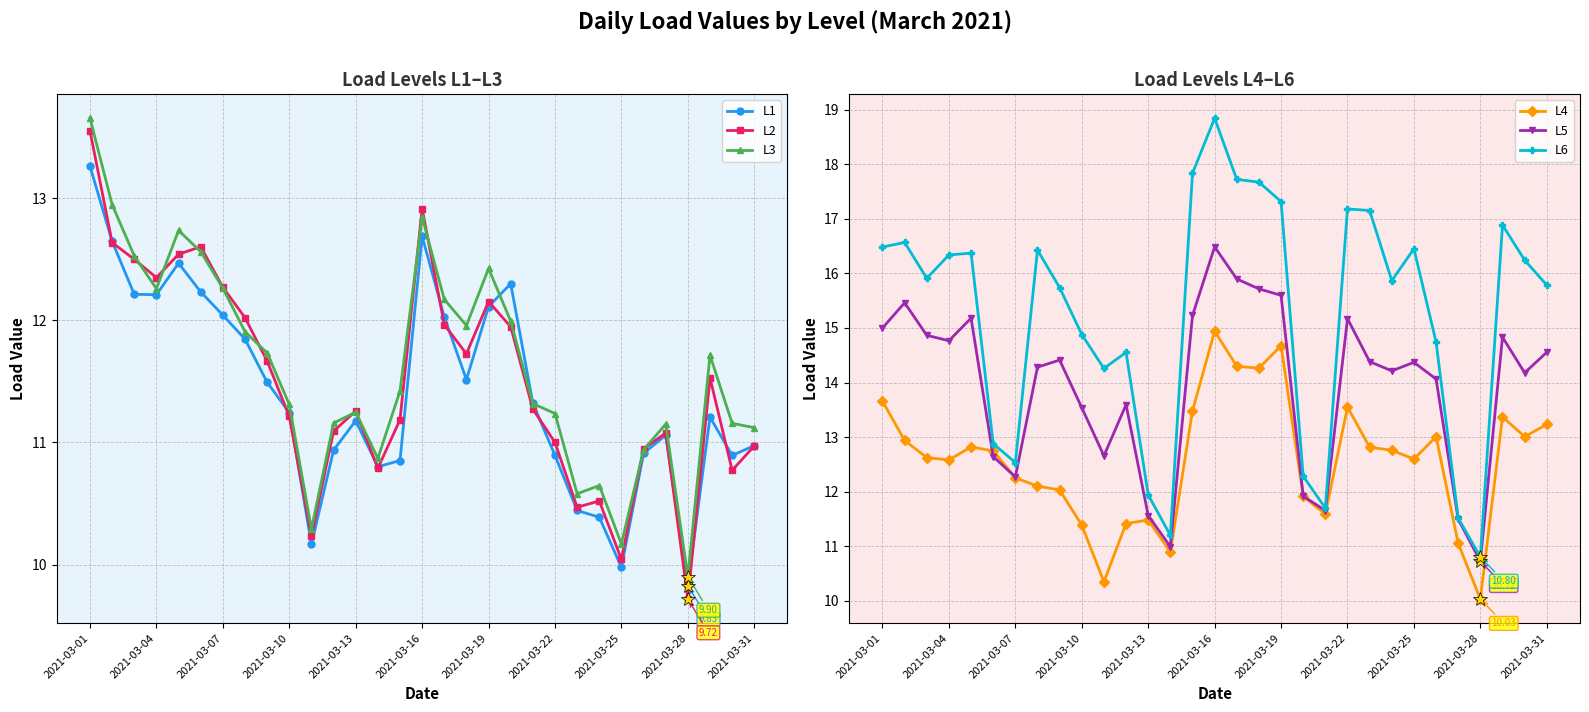

Is it true that L6 equals 27.5 at 2021-03-13?

False